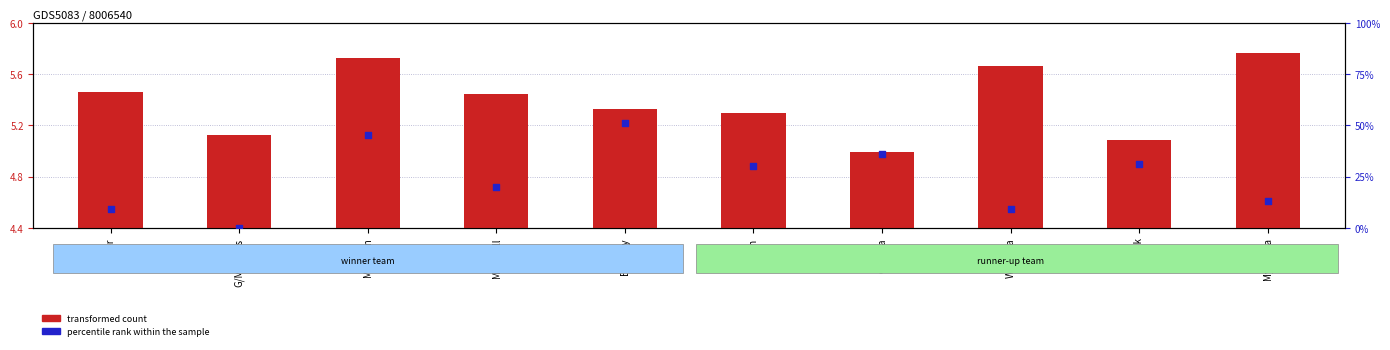

Which series contains the highest Y value?

percentile rank within the sample